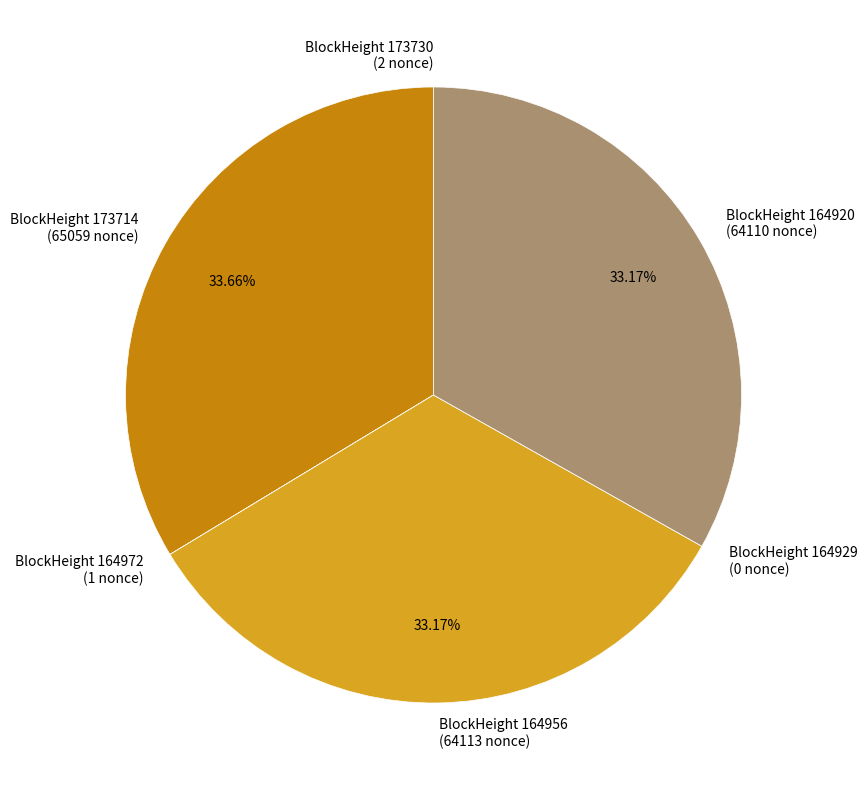

Combined, do BlockHeight 164920 (64110 nonce) and BlockHeight 164956 (64113 nonce) account for over 50%?

Yes